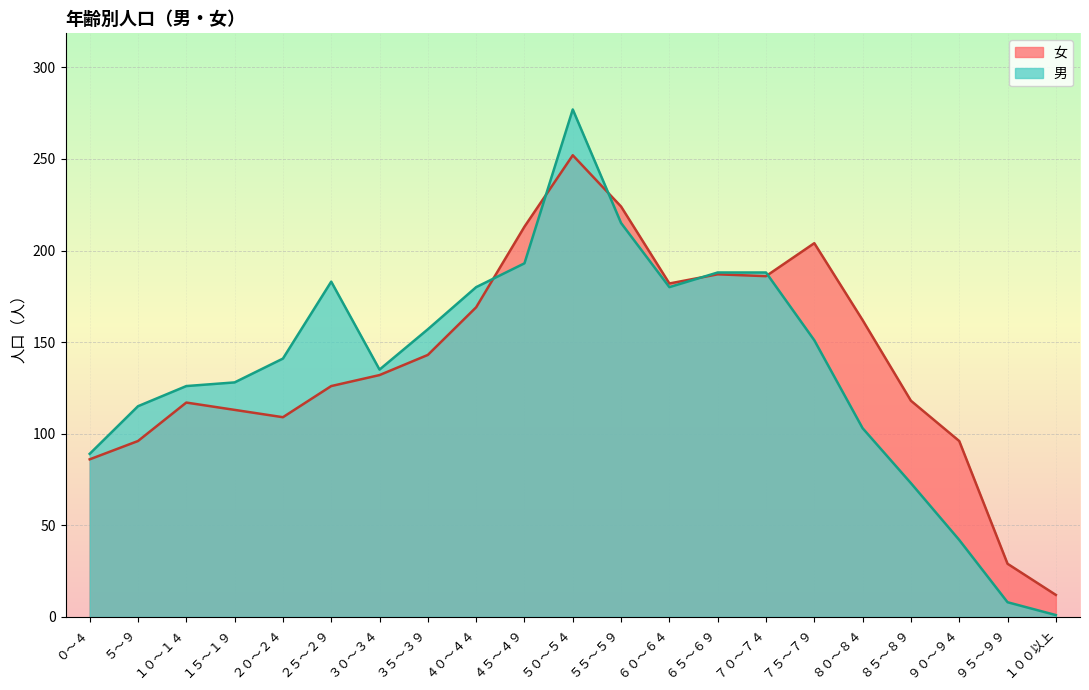

What is the value of the 男 point at the 15th from the left?

188